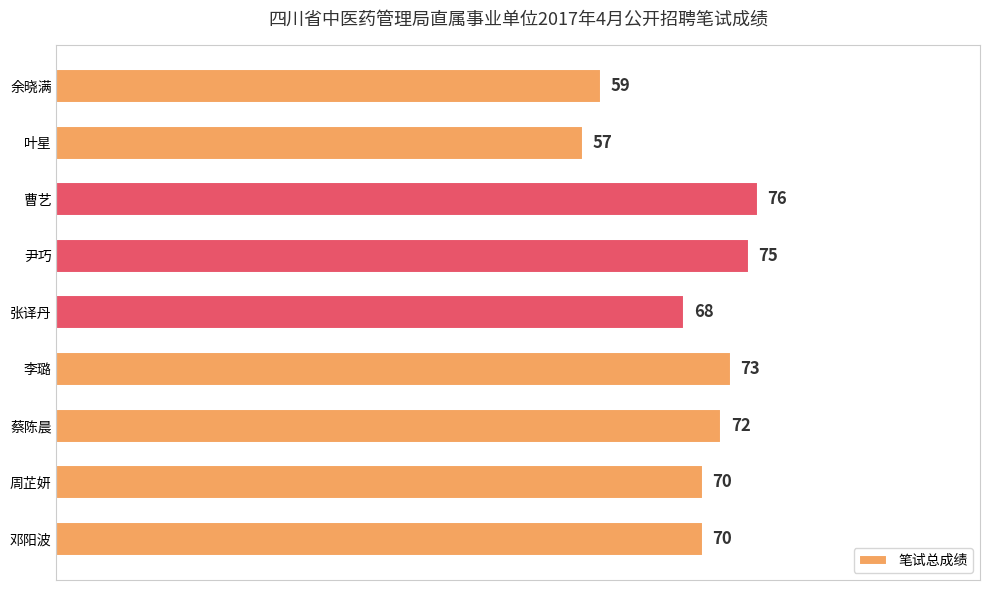

Where is the data nearest to the value 66?

张译丹